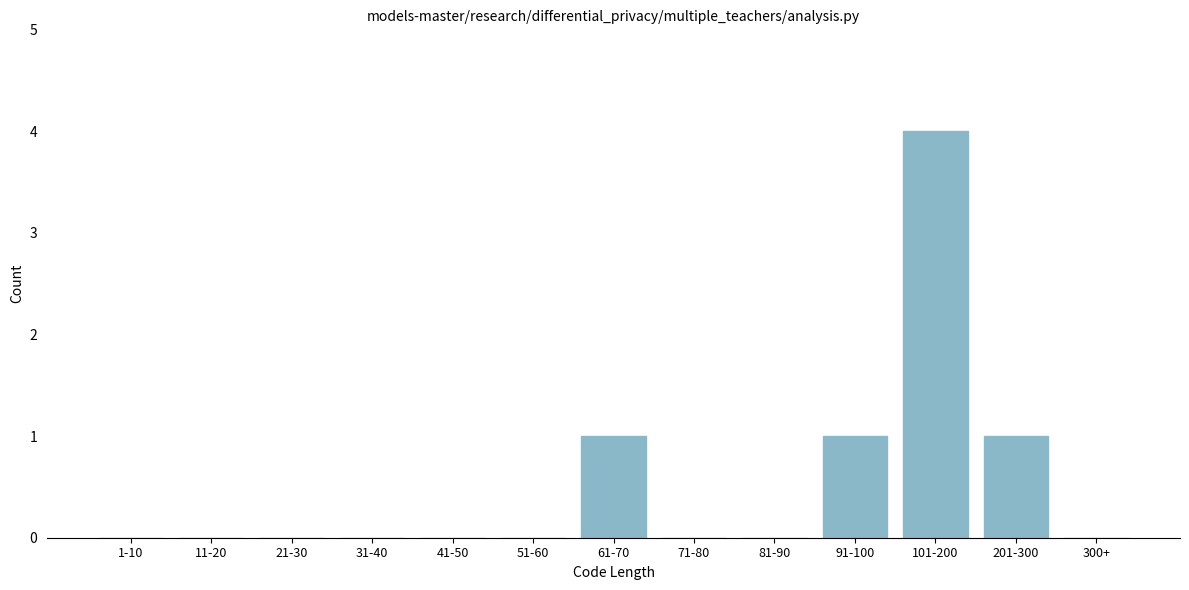

Reading right to left, what are all the values shown in this chart?

300+=0	201-300=1	101-200=4	91-100=1	81-90=0	71-80=0	61-70=1	51-60=0	41-50=0	31-40=0	21-30=0	11-20=0	1-10=0